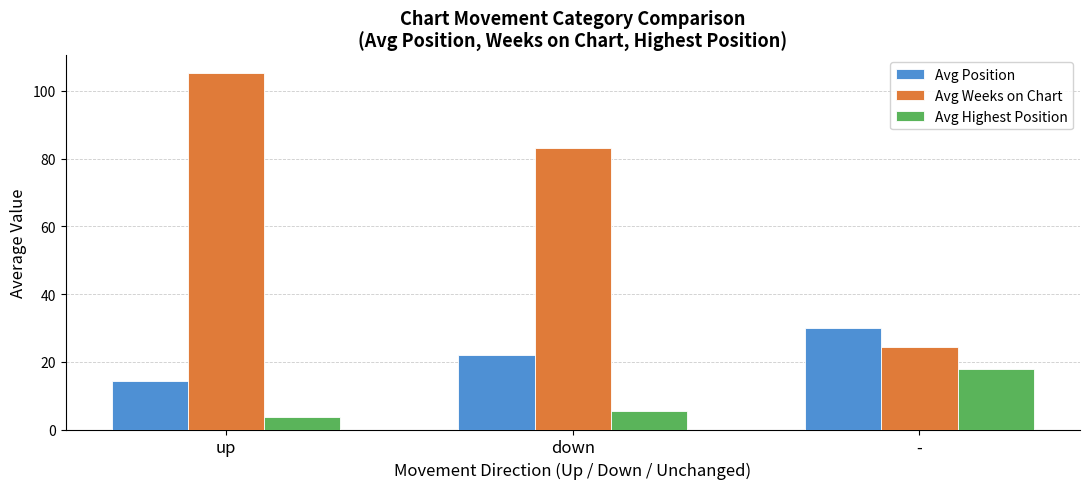

Is the value of Avg Weeks on Chart at - greater than the value of Avg Position at -?

No